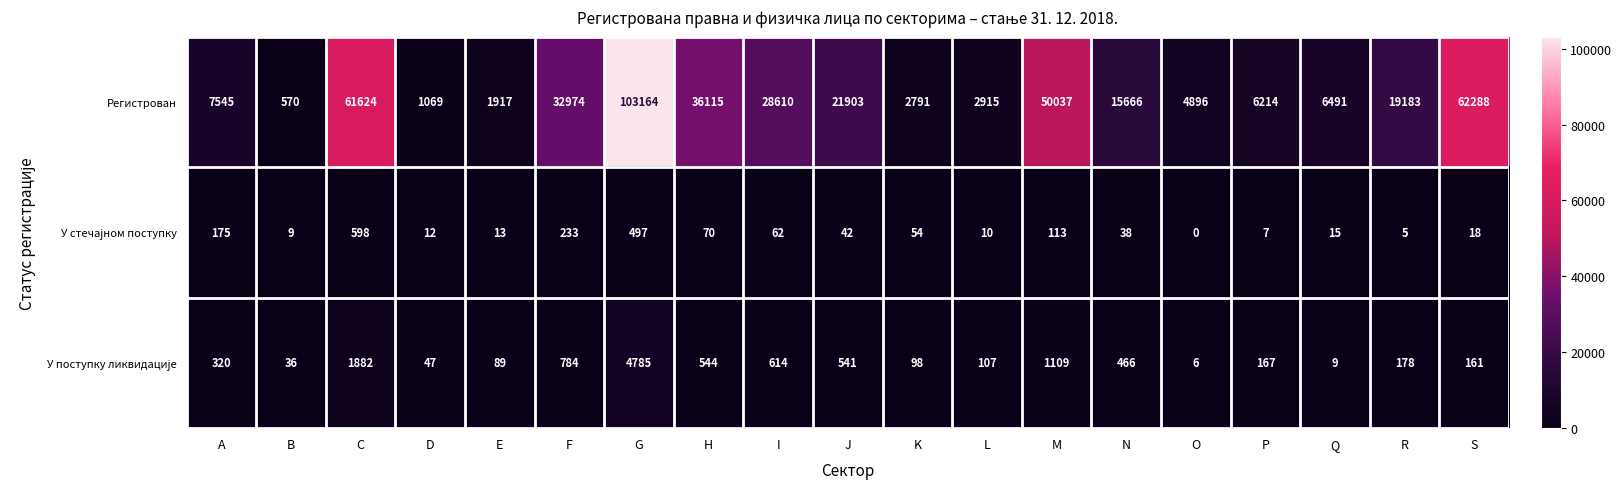

Which label corresponds to the smallest value in the chart?

O